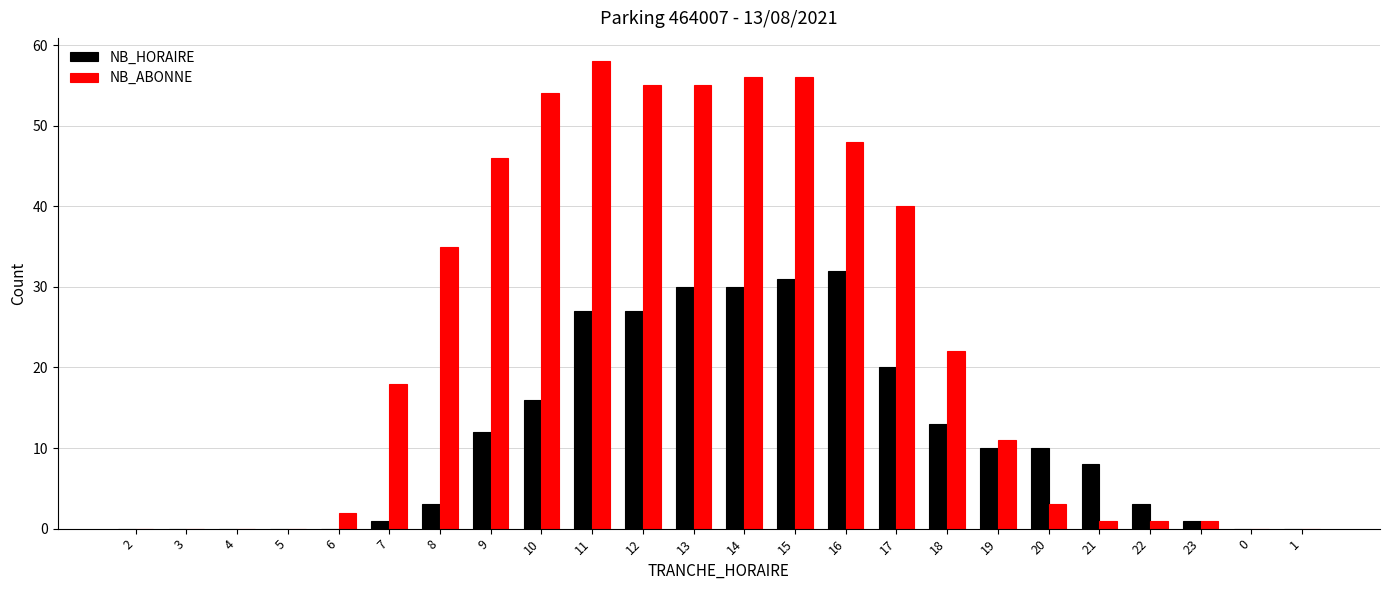

Between 2 and 21, which series saw the biggest shift?

NB_HORAIRE